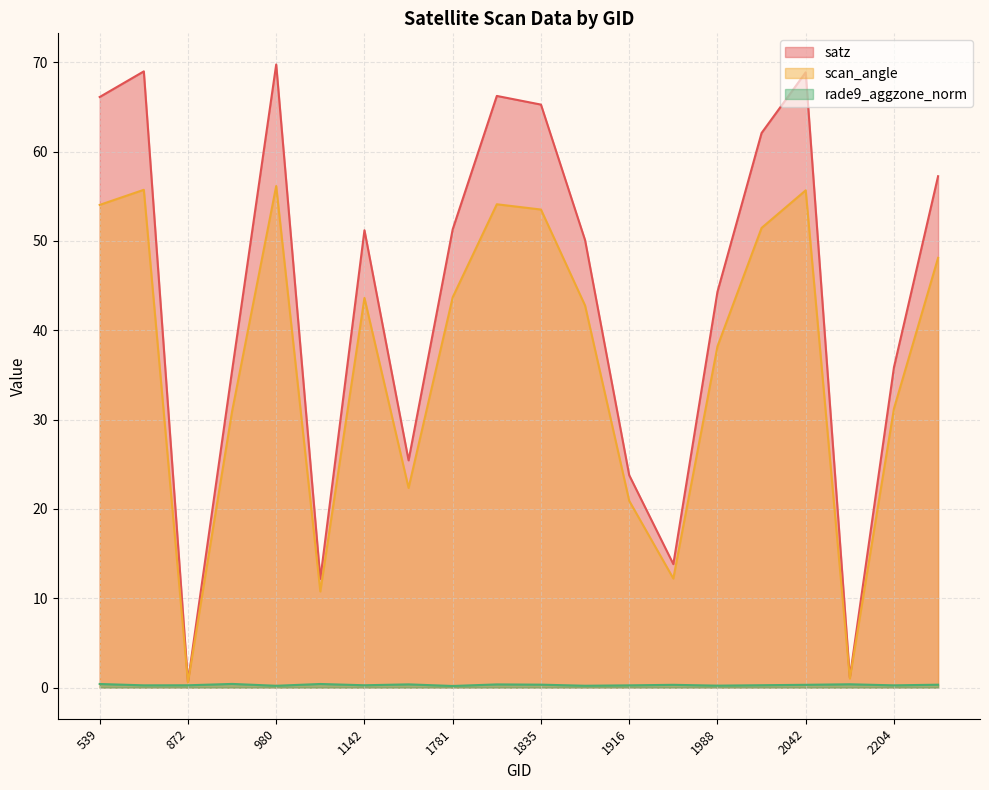

What are all the series names shown in the legend?

satz, scan_angle, rade9_aggzone_norm